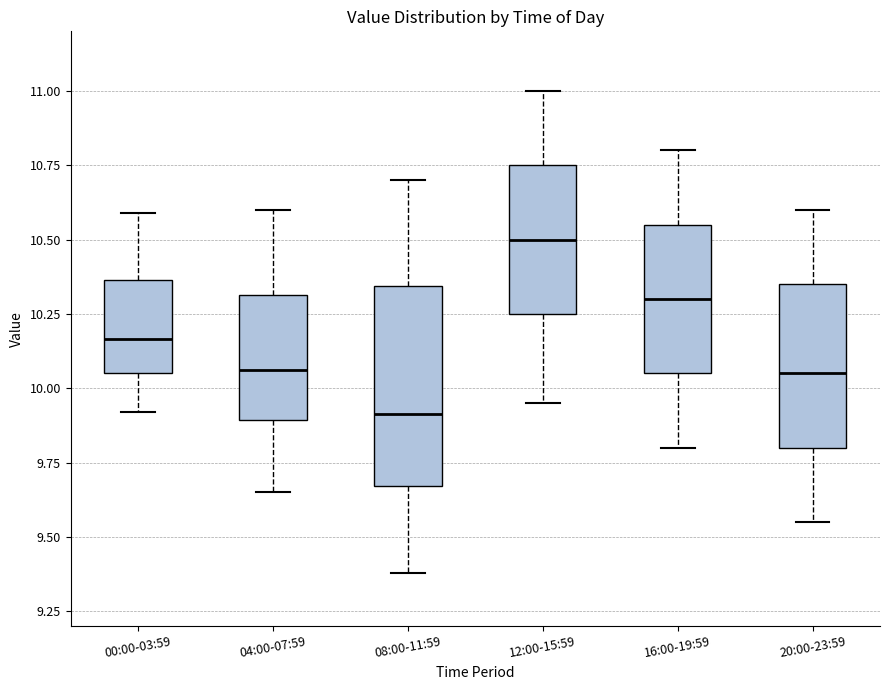

Reading left to right, transcribe this box plot: for each box, give where its median line is, the range the box spans, and where its two whiskers end, as read against the y-axis. The values are not printed on the chart, so give them approximately, as read against the axis.

00:00-03:59: median 10.15, box 10.05 to 10.35, whiskers 9.90 to 10.60
04:00-07:59: median 10.05, box 9.90 to 10.30, whiskers 9.65 to 10.60
08:00-11:59: median 9.90, box 9.65 to 10.35, whiskers 9.40 to 10.70
12:00-15:59: median 10.50, box 10.25 to 10.75, whiskers 9.95 to 11.00
16:00-19:59: median 10.30, box 10.05 to 10.55, whiskers 9.80 to 10.80
20:00-23:59: median 10.05, box 9.80 to 10.35, whiskers 9.55 to 10.60